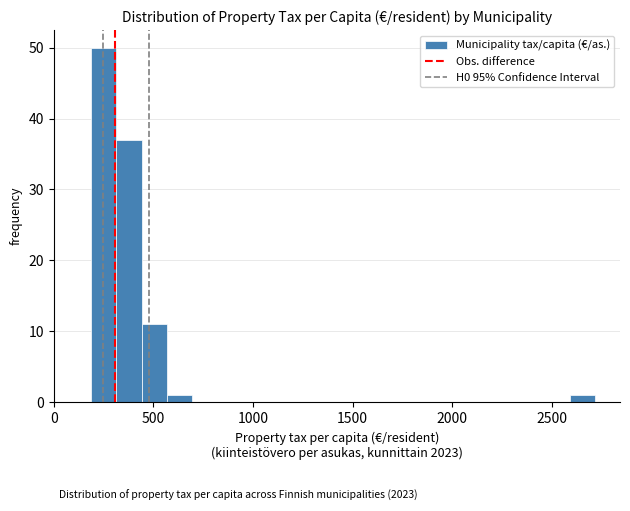

Around what value on the x-axis is the tallest bar? Give the approximate position of its centre, as read against the axis.

250